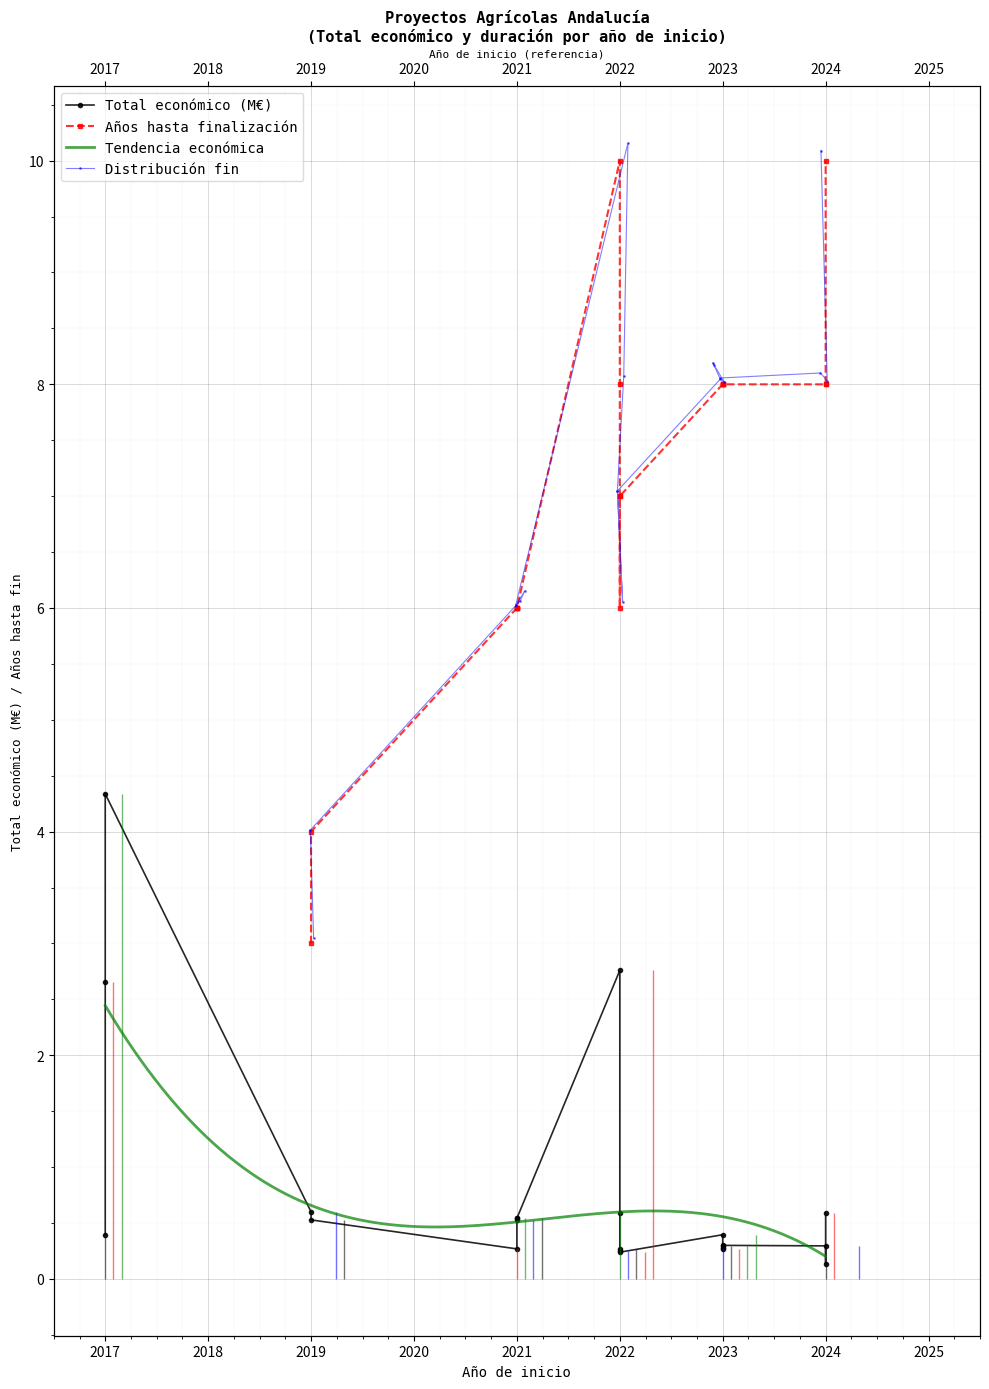

At which category does the data reach its first local peak?

2017